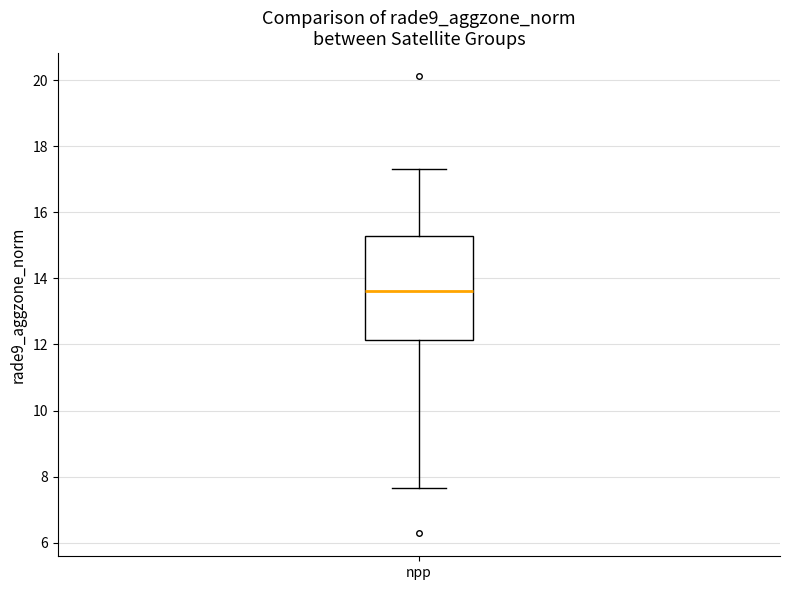

Where does the lower whisker of the box for npp end on the y-axis? The values are not printed on the chart, so give them approximately, as read against the axis.

7.6